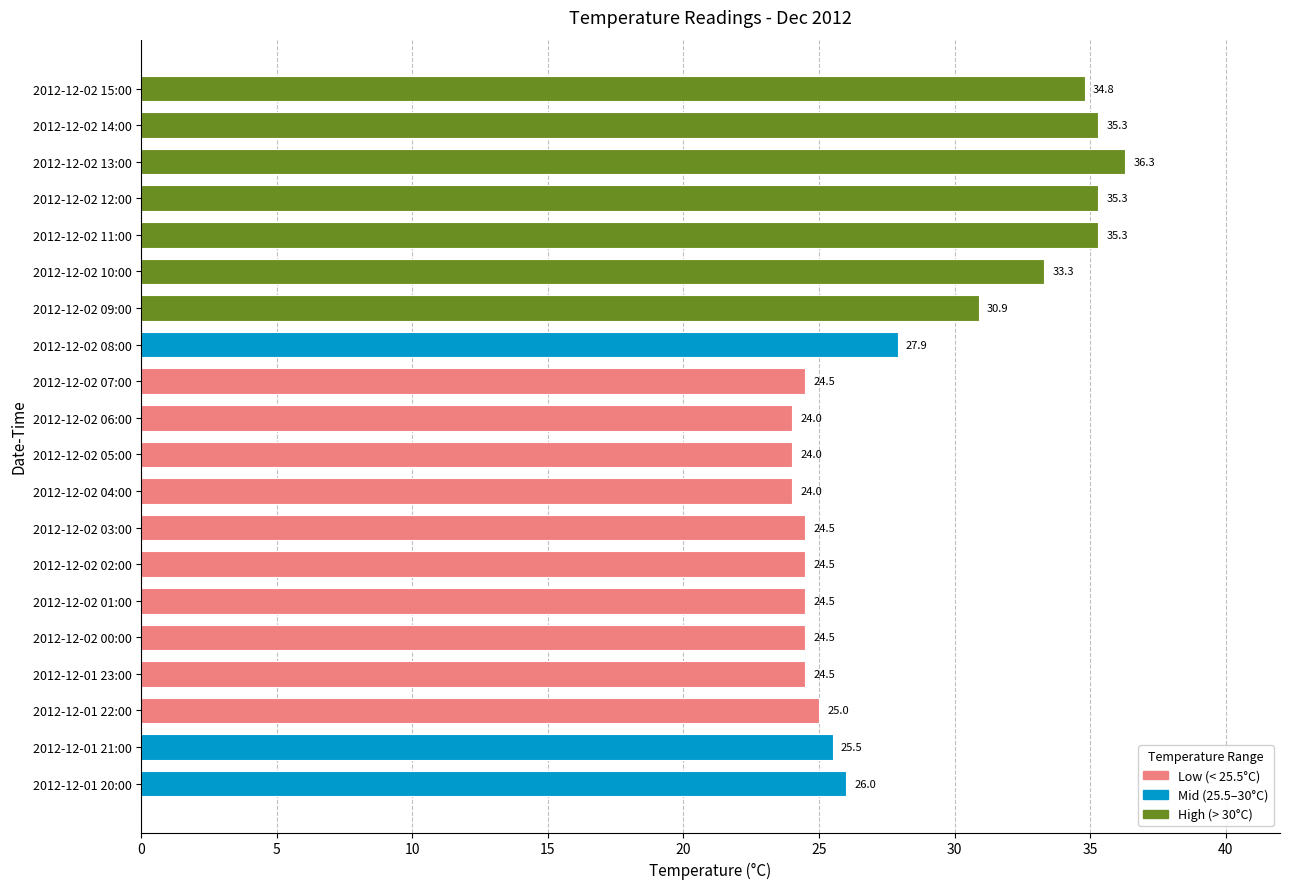

Does the chart contain any negative values?

No